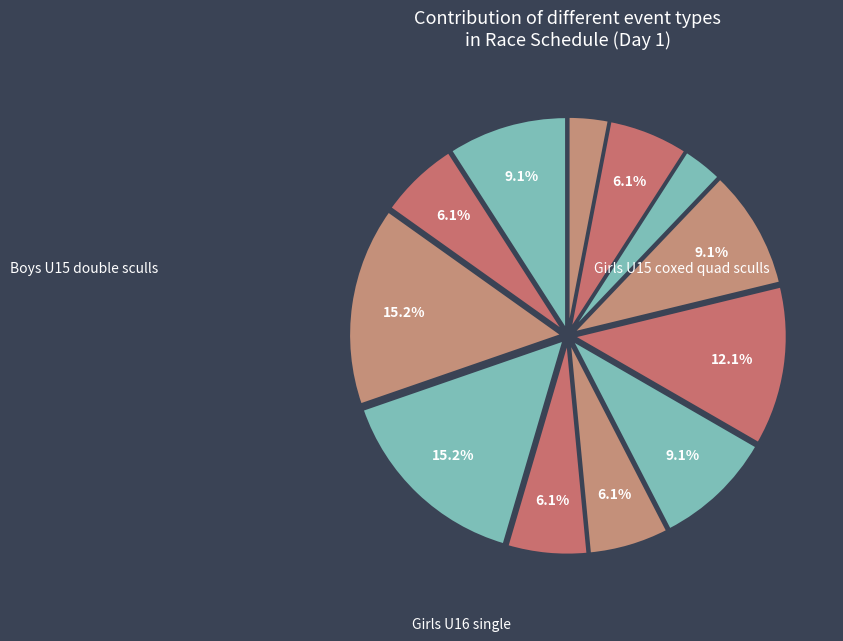

Which category has the smallest portion of the pie?

Girls U16 single